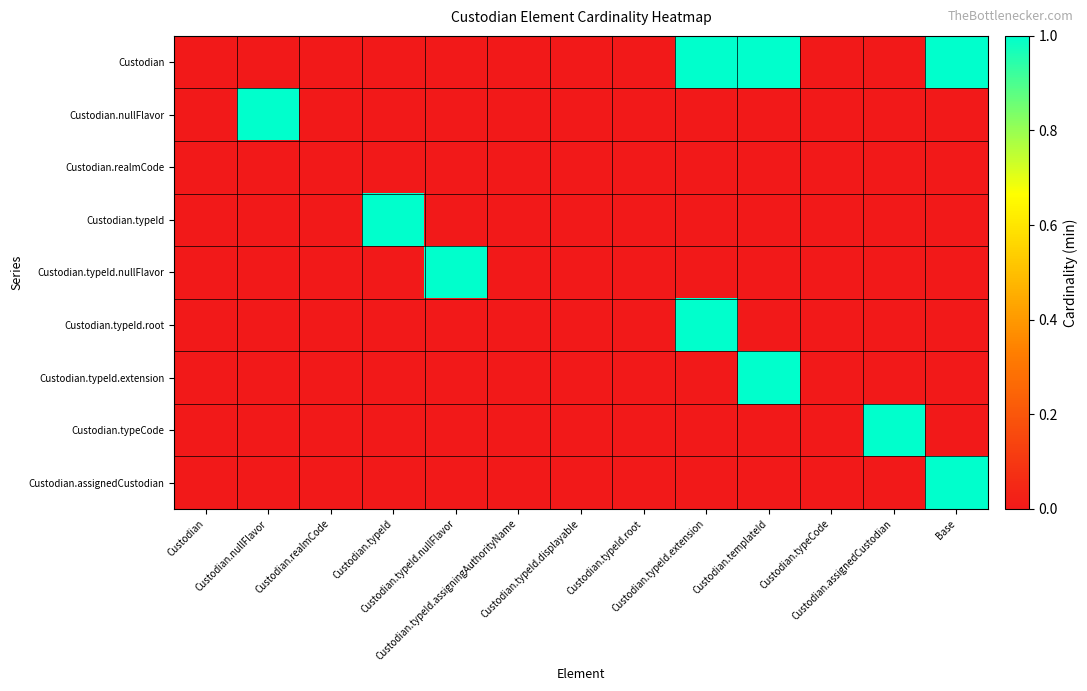

At Base, list the series in order from largest to smallest.

Custodian, Custodian.assignedCustodian, Custodian.nullFlavor, Custodian.realmCode, Custodian.typeId, Custodian.typeId.nullFlavor, Custodian.typeId.root, Custodian.typeId.extension, Custodian.typeCode